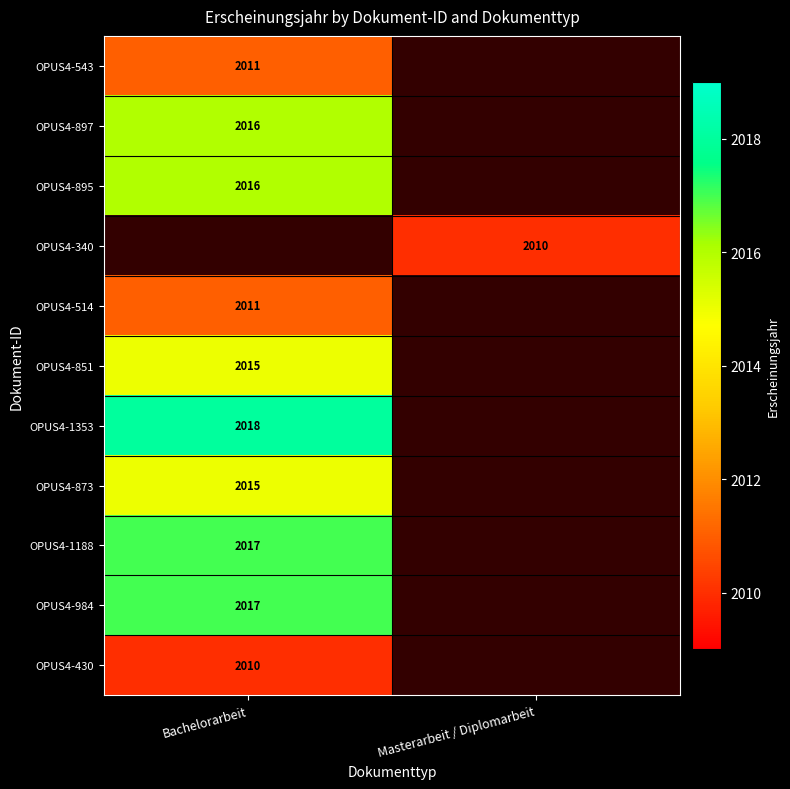

True or false: OPUS4-1353 has a value of 2018 at Bachelorarbeit.

True